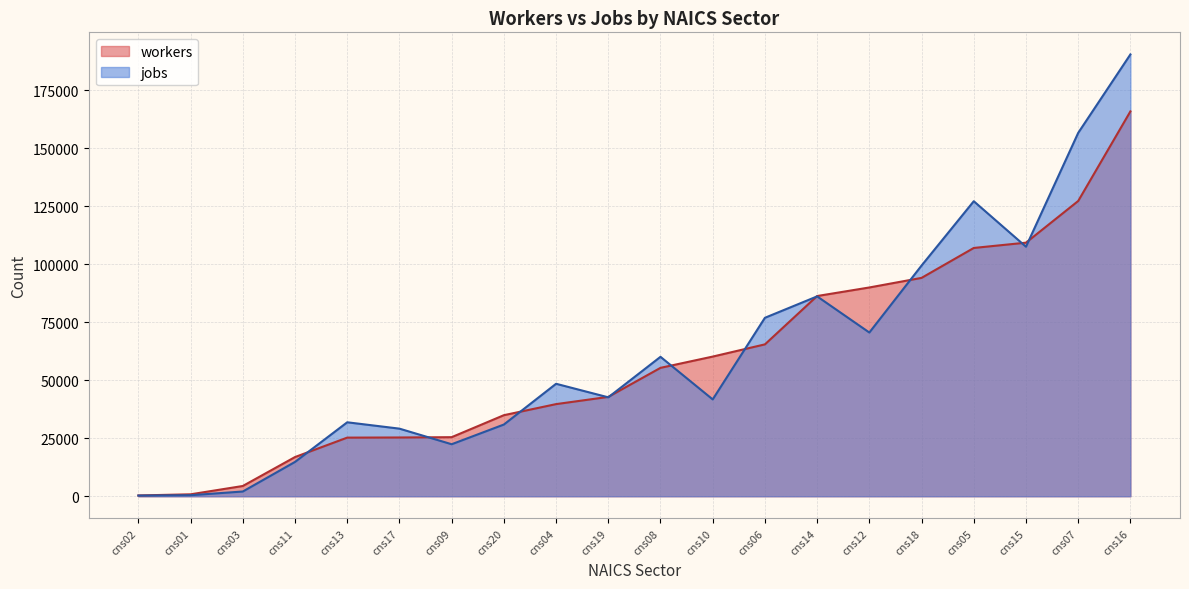

Which series ends up on top after the final intersection of jobs and workers?

jobs